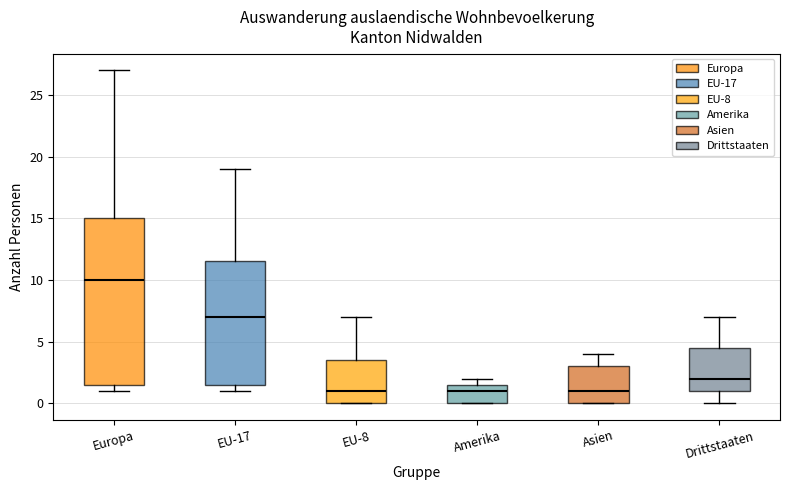

Reading left to right, read every box against the y-axis: the position of its median line, the range the box covers, and the ends of its whiskers. The values are not printed on the chart, so give them approximately, as read against the axis.

Europa: median 10.0, box 1.5 to 15.0, whiskers 1.0 to 27.0
EU-17: median 7.0, box 1.5 to 11.5, whiskers 1.0 to 19.0
EU-8: median 1.0, box 0.0 to 3.5, whiskers 0.0 to 7.0
Amerika: median 1.0, box 0.0 to 1.5, whiskers 0.0 to 2.0
Asien: median 1.0, box 0.0 to 3.0, whiskers 0.0 to 4.0
Drittstaaten: median 2.0, box 1.0 to 4.5, whiskers 0.0 to 7.0